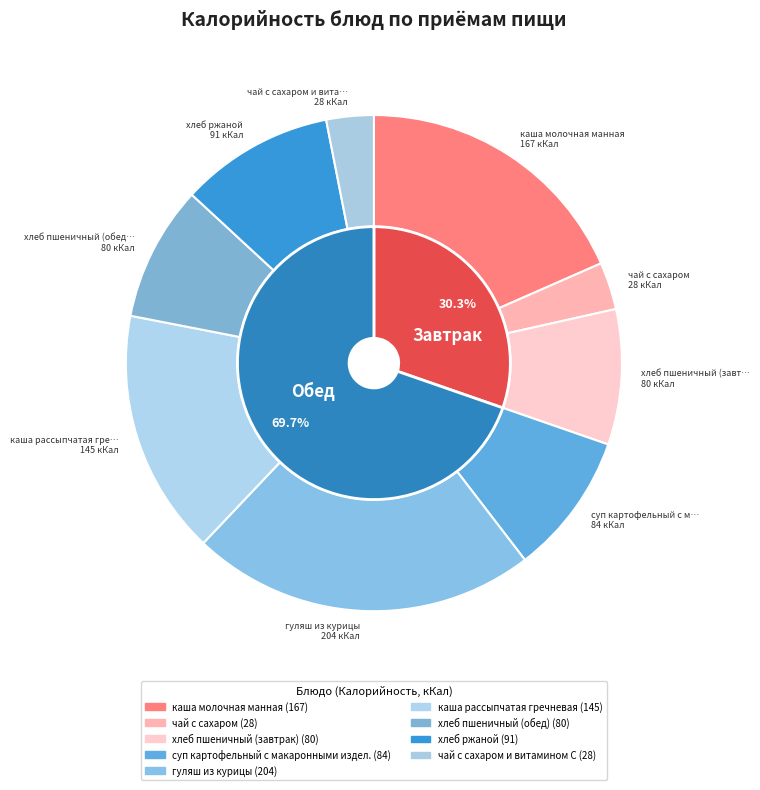

Between чай с сахаром и витамином С and хлеб пшеничный (обед), which is larger?

хлеб пшеничный (обед)